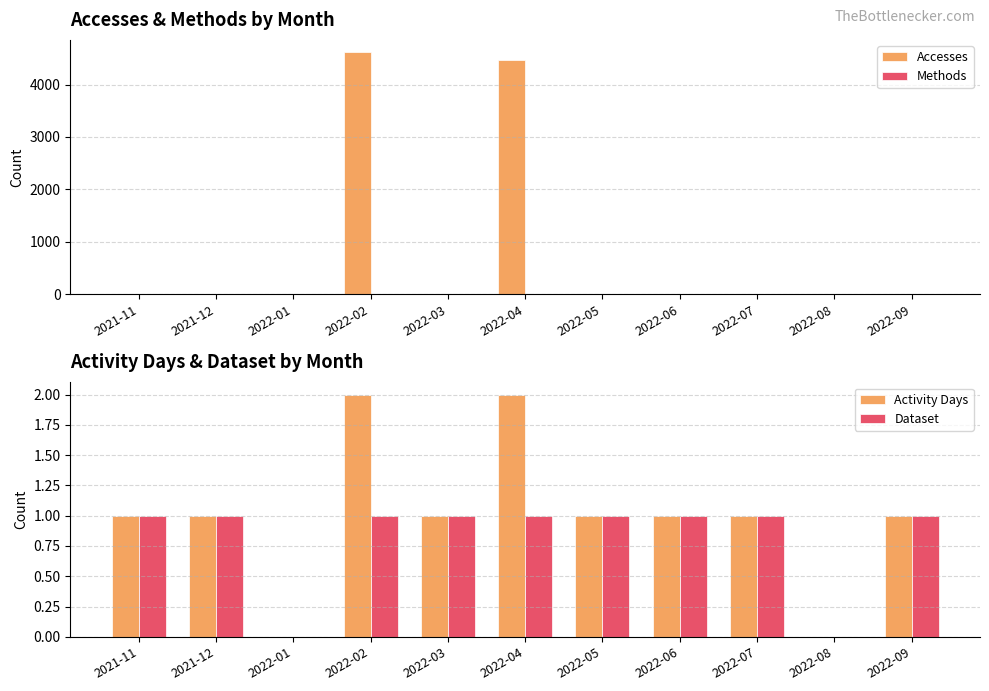

What is the sum of all Methods values?

11